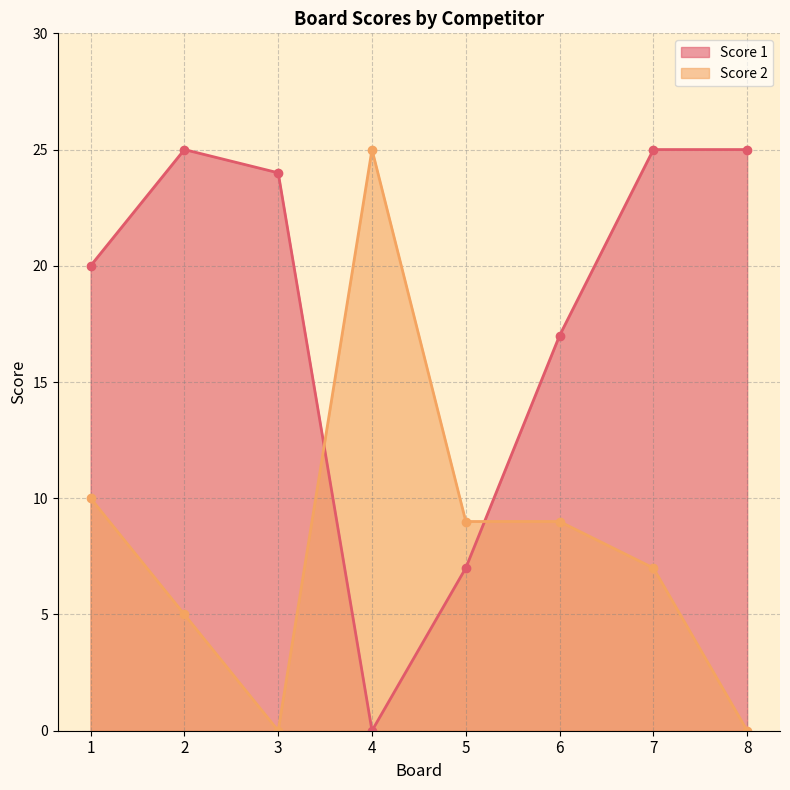

What is the value of the Score 2 point at the 6th from the left?

9